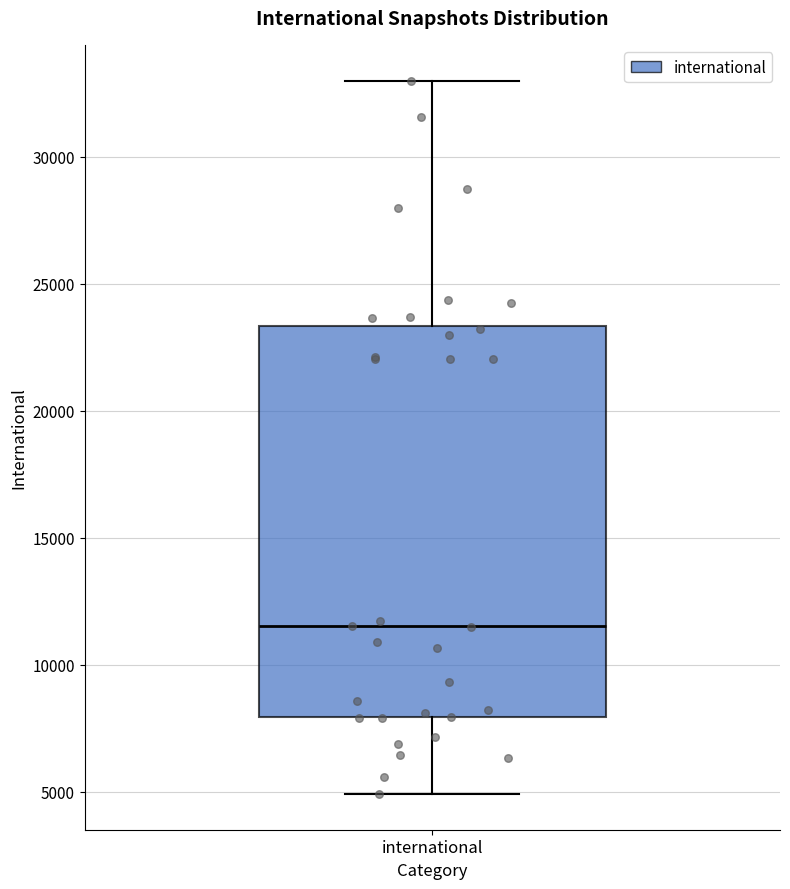

Where does the upper whisker of the box for international end on the y-axis? The values are not printed on the chart, so give them approximately, as read against the axis.

33000